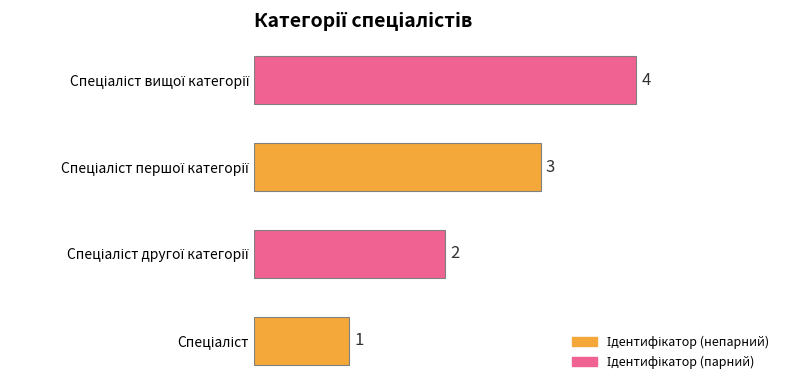

How many categories are shown in the chart?

4